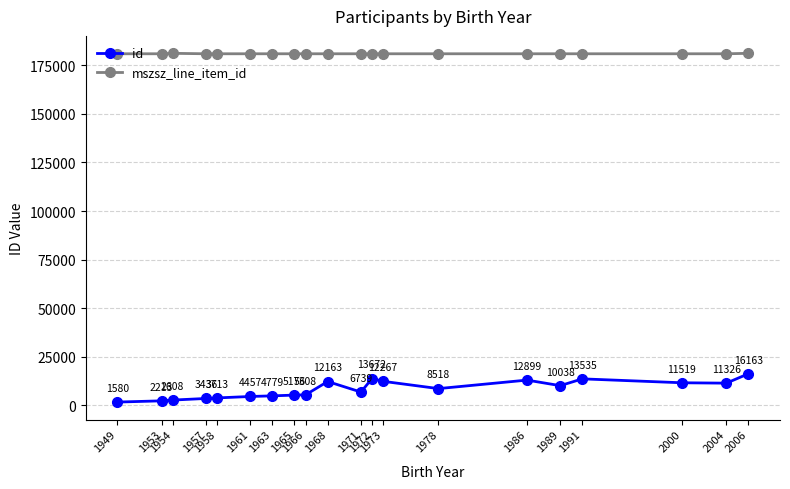

At which category is the sum across all series the highest?

2006